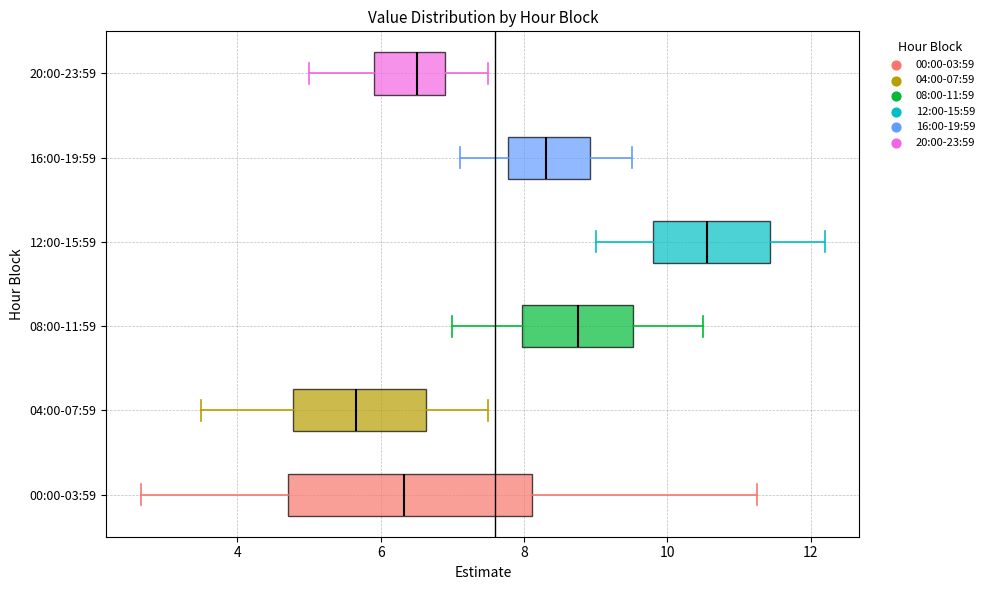

Which box's median line is the furthest to the left?

04:00-07:59